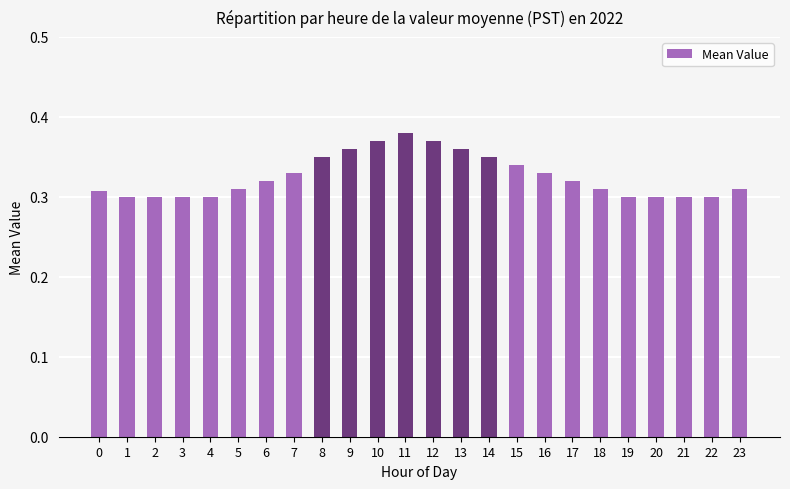

The value at 3 is 0.3. True or false?

True